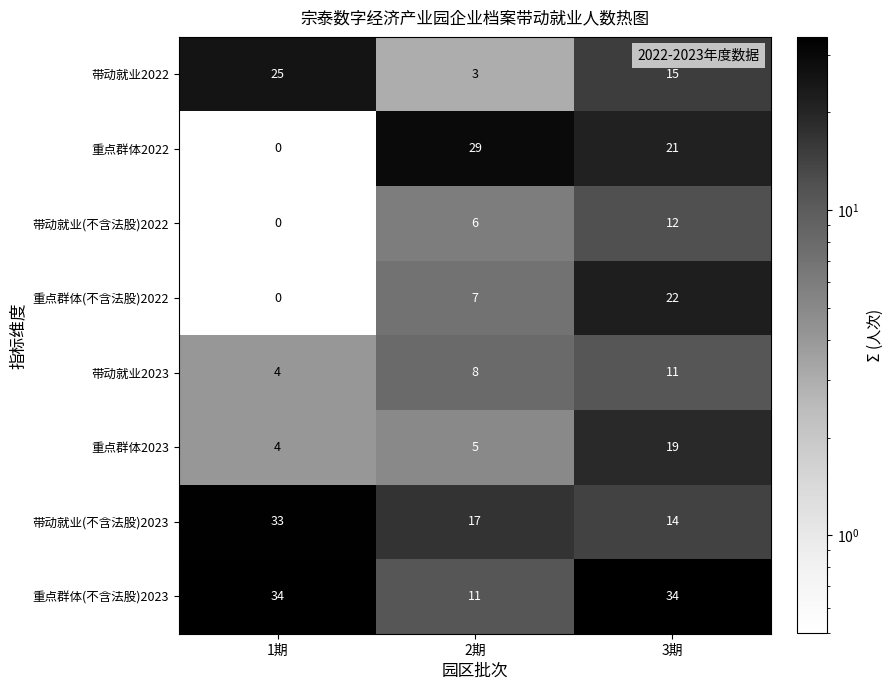

What is the spread (max minus min) of values at 2期?

26